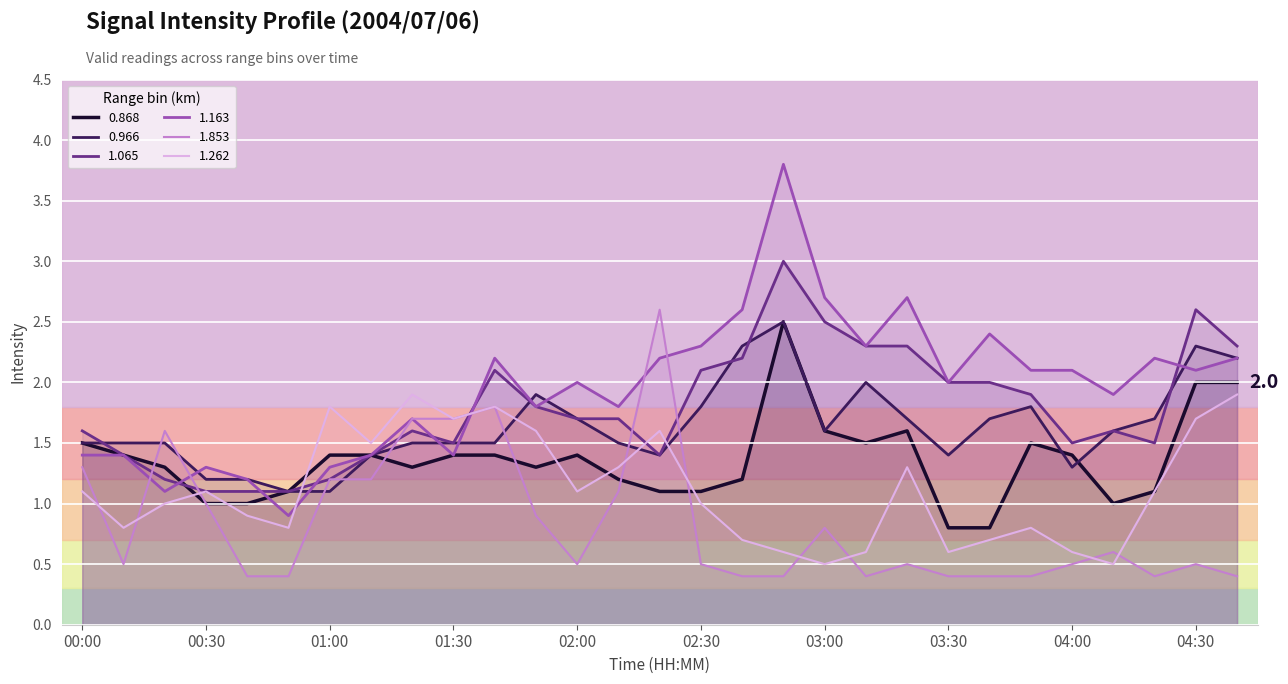

Reading right to left, list all the values displayed in this chart.

0.868: 04:40=2.0	04:30=2.0	04:20=1.1	04:10=1.0	04:00=1.4	03:50=1.5	03:40=0.8	03:30=0.8	03:20=1.6	03:10=1.5	03:00=1.6	02:50=2.5	02:40=1.2	02:30=1.1	02:20=1.1	02:10=1.2	02:00=1.4	01:50=1.3	01:40=1.4	01:30=1.4	01:20=1.3	01:10=1.4	01:00=1.4	00:50=1.1	00:40=1.0	00:30=1.0	00:20=1.3	00:10=1.4	00:00=1.5
0.966: 04:40=2.2	04:30=2.3	04:20=1.7	04:10=1.6	04:00=1.3	03:50=1.8	03:40=1.7	03:30=1.4	03:20=1.7	03:10=2.0	03:00=1.6	02:50=2.5	02:40=2.3	02:30=1.8	02:20=1.4	02:10=1.5	02:00=1.7	01:50=1.9	01:40=1.5	01:30=1.5	01:20=1.5	01:10=1.4	01:00=1.1	00:50=1.1	00:40=1.2	00:30=1.2	00:20=1.5	00:10=1.5	00:00=1.5
1.065: 04:40=2.3	04:30=2.6	04:20=1.5	04:10=1.6	04:00=1.5	03:50=1.9	03:40=2.0	03:30=2.0	03:20=2.3	03:10=2.3	03:00=2.5	02:50=3.0	02:40=2.2	02:30=2.1	02:20=1.4	02:10=1.7	02:00=1.7	01:50=1.8	01:40=2.1	01:30=1.5	01:20=1.6	01:10=1.4	01:00=1.2	00:50=1.1	00:40=1.1	00:30=1.1	00:20=1.2	00:10=1.4	00:00=1.6
1.163: 04:40=2.2	04:30=2.1	04:20=2.2	04:10=1.9	04:00=2.1	03:50=2.1	03:40=2.4	03:30=2.0	03:20=2.7	03:10=2.3	03:00=2.7	02:50=3.8	02:40=2.6	02:30=2.3	02:20=2.2	02:10=1.8	02:00=2.0	01:50=1.8	01:40=2.2	01:30=1.4	01:20=1.7	01:10=1.4	01:00=1.3	00:50=0.9	00:40=1.2	00:30=1.3	00:20=1.1	00:10=1.4	00:00=1.4
1.853: 04:40=0.4	04:30=0.5	04:20=0.4	04:10=0.6	04:00=0.5	03:50=0.4	03:40=0.4	03:30=0.4	03:20=0.5	03:10=0.4	03:00=0.8	02:50=0.4	02:40=0.4	02:30=0.5	02:20=2.6	02:10=1.1	02:00=0.5	01:50=0.9	01:40=1.8	01:30=1.7	01:20=1.7	01:10=1.2	01:00=1.2	00:50=0.4	00:40=0.4	00:30=1.0	00:20=1.6	00:10=0.5	00:00=1.3
1.262: 04:40=1.9	04:30=1.7	04:20=1.1	04:10=0.5	04:00=0.6	03:50=0.8	03:40=0.7	03:30=0.6	03:20=1.3	03:10=0.6	03:00=0.5	02:50=0.6	02:40=0.7	02:30=1.0	02:20=1.6	02:10=1.3	02:00=1.1	01:50=1.6	01:40=1.8	01:30=1.7	01:20=1.9	01:10=1.5	01:00=1.8	00:50=0.8	00:40=0.9	00:30=1.1	00:20=1.0	00:10=0.8	00:00=1.1